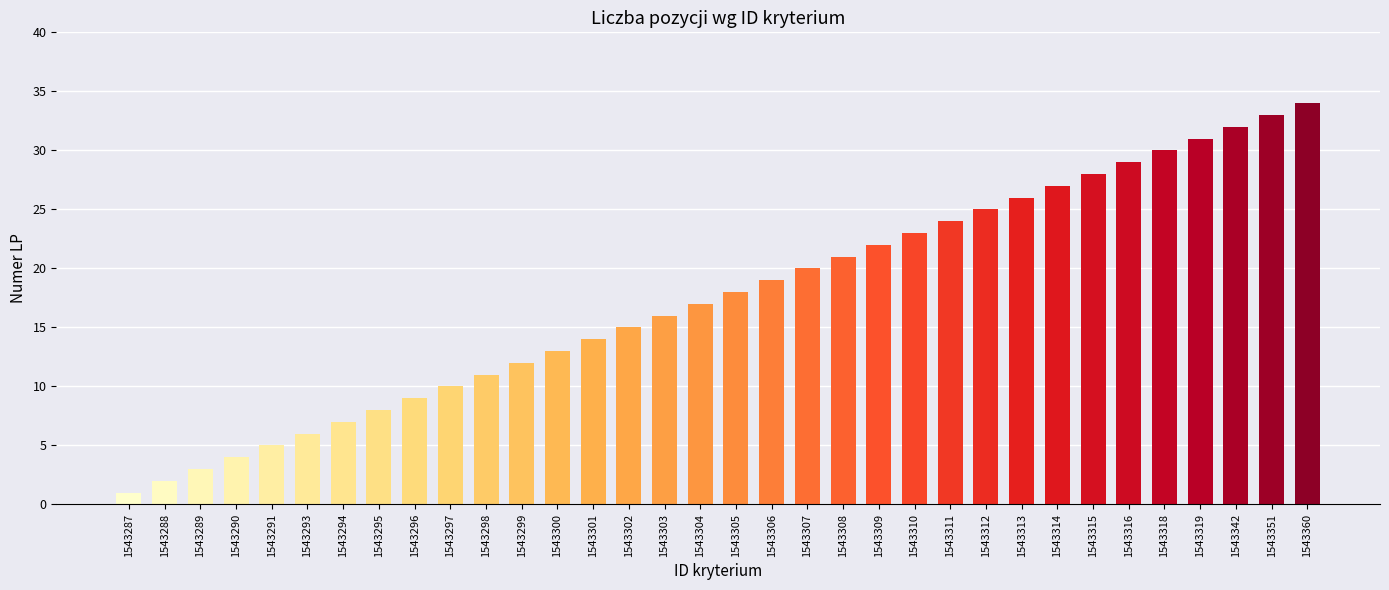

Rank the categories by value from highest to lowest.

1543360, 1543351, 1543342, 1543319, 1543318, 1543316, 1543315, 1543314, 1543313, 1543312, 1543311, 1543310, 1543309, 1543308, 1543307, 1543306, 1543305, 1543304, 1543303, 1543302, 1543301, 1543300, 1543299, 1543298, 1543297, 1543296, 1543295, 1543294, 1543293, 1543291, 1543290, 1543289, 1543288, 1543287